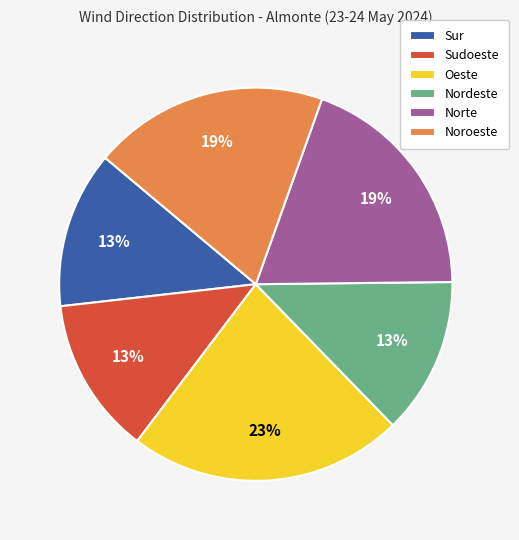

What is the ratio of the value at Sur to the value at Sudoeste?

1.0